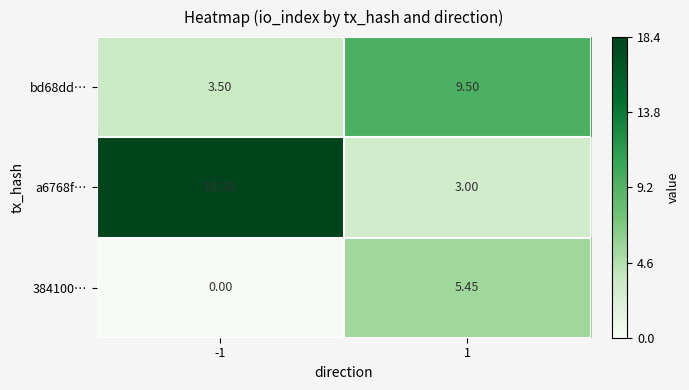

What is the difference between the highest and lowest values at 1?

6.5